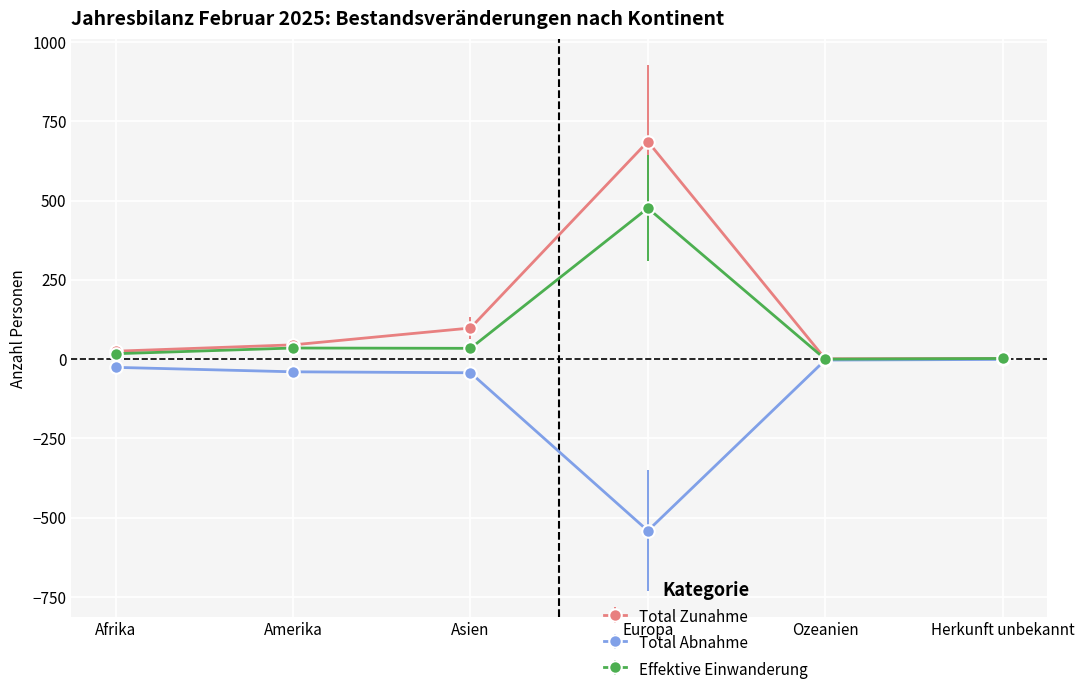

What is the label of the 2nd point from the right?

Ozeanien